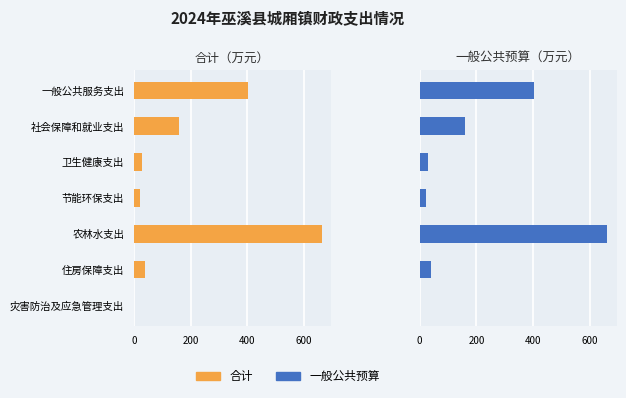

What is the minimum value shown in the chart?

0.2